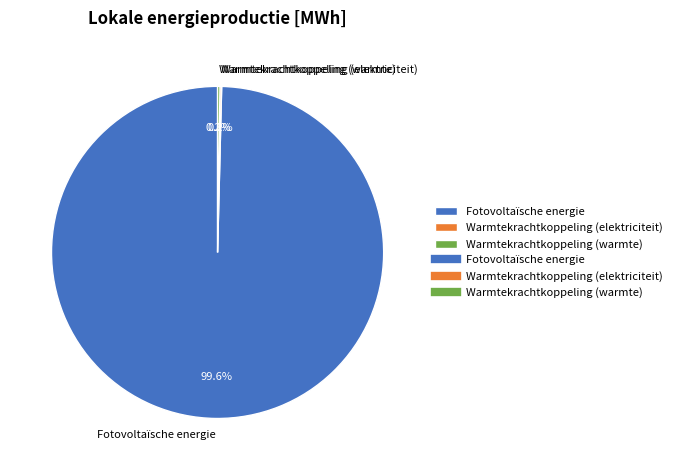

Is there a majority slice in this chart?

Yes